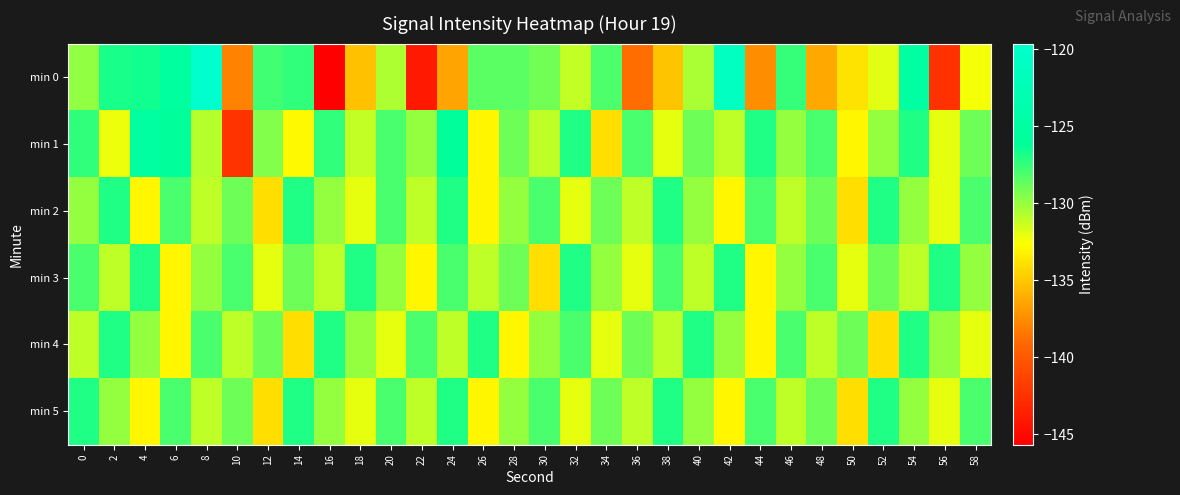

What is the total value across all series at 0?

-773.3